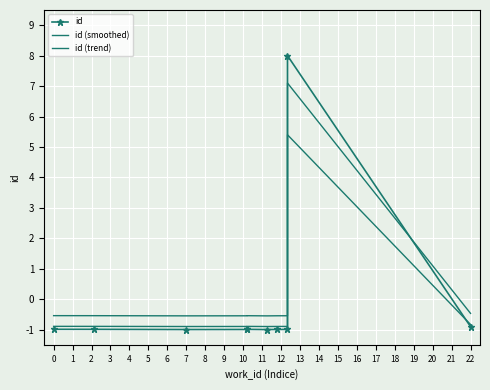

How many positive values does the id series have?

1